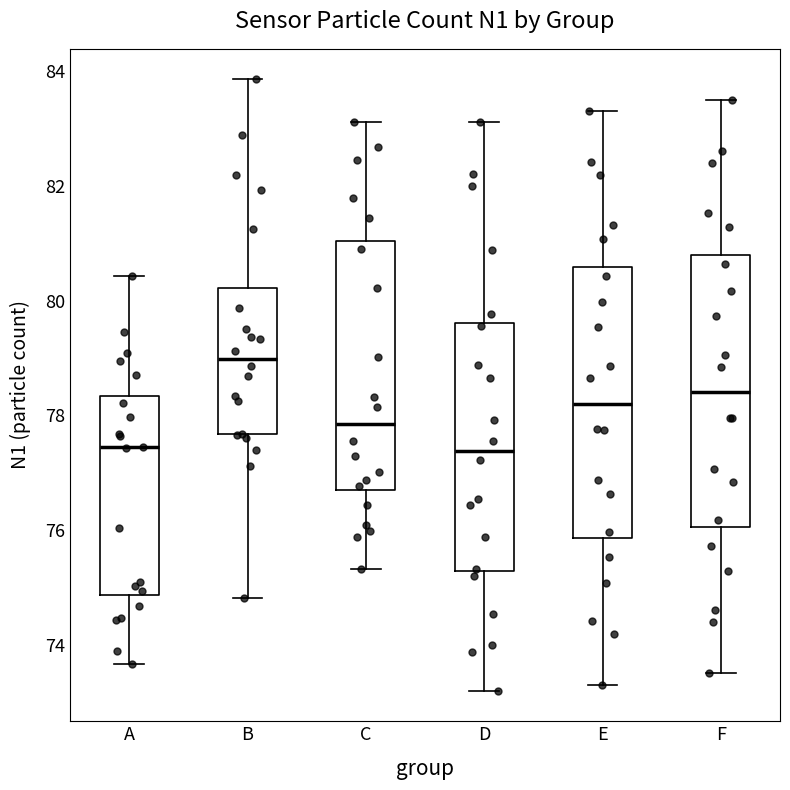

Reading left to right, transcribe this box plot: for each box, give where its median line is, the range the box spans, and where its two whiskers end, as read against the y-axis. The values are not printed on the chart, so give them approximately, as read against the axis.

A: median 77.4, box 74.8 to 78.4, whiskers 73.6 to 80.4
B: median 79.0, box 77.6 to 80.2, whiskers 74.8 to 83.8
C: median 77.8, box 76.6 to 81.0, whiskers 75.4 to 83.2
D: median 77.4, box 75.4 to 79.6, whiskers 73.2 to 83.2
E: median 78.2, box 75.8 to 80.6, whiskers 73.4 to 83.4
F: median 78.4, box 76.0 to 80.8, whiskers 73.6 to 83.6